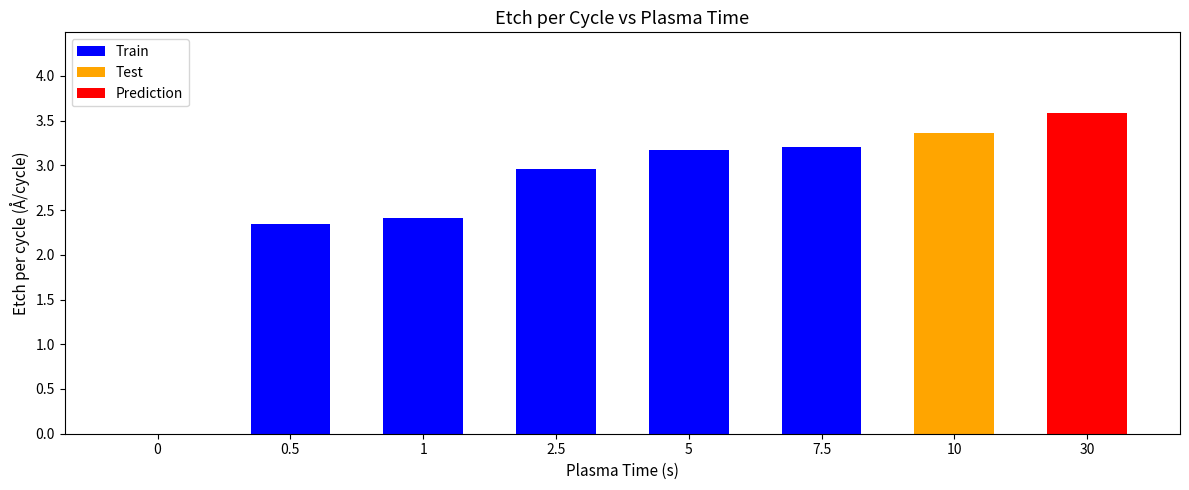

The Prediction series shows 0.0 at 1. True or false?

True